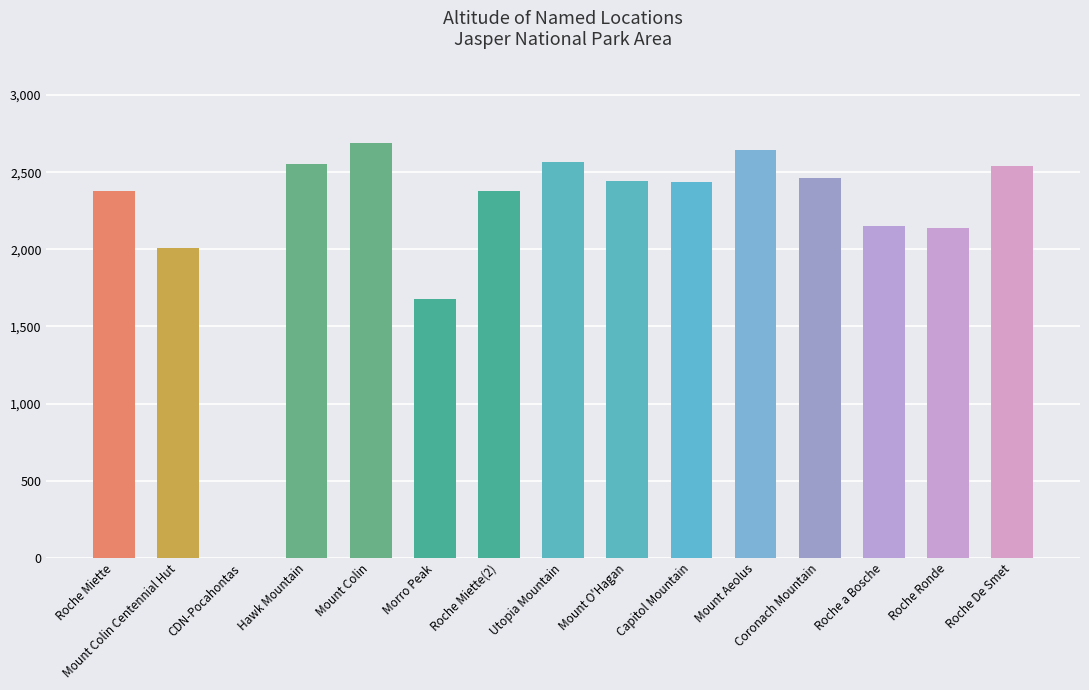

Are the bars grouped side by side (vs. stacked)?

No